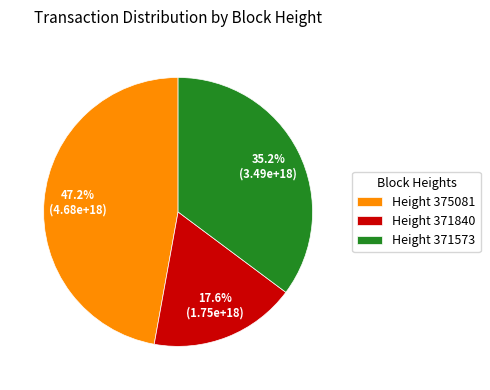

What is the smallest slice in the pie chart?

Height 371840